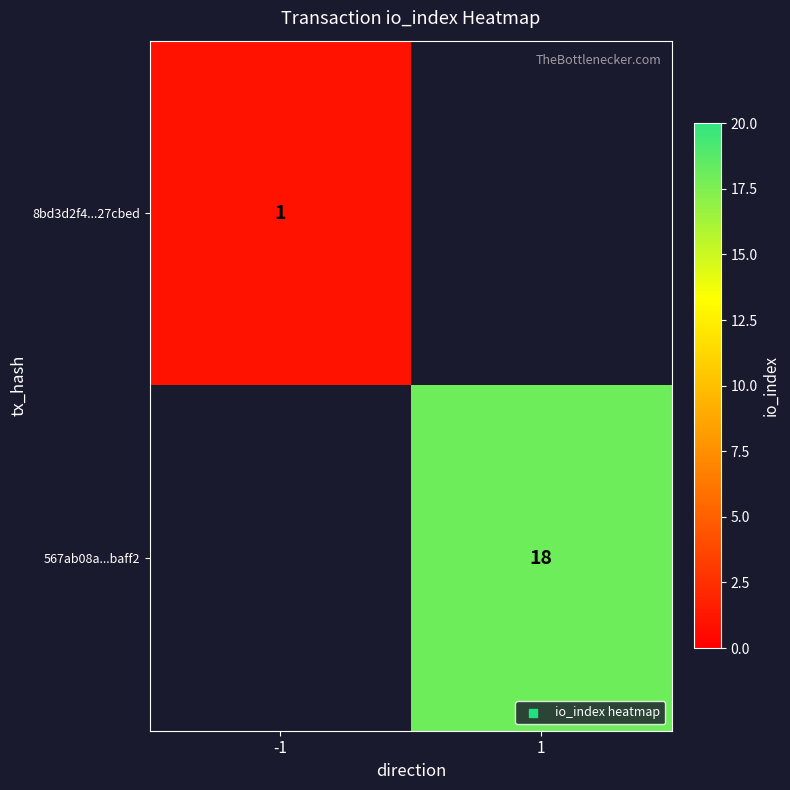

Is the value of 8bd3d2f4...27cbed at -1 greater than the value of 567ab08a...baff2 at 1?

No